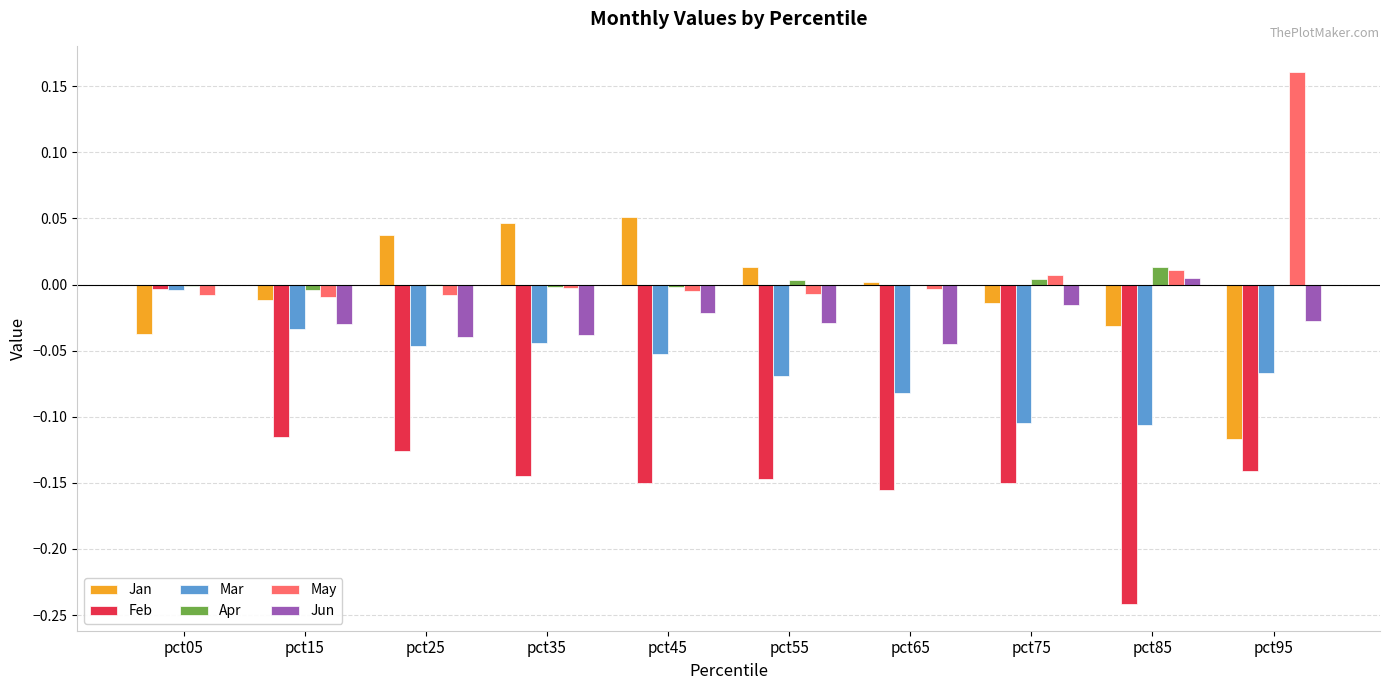

Which category has the highest value across all series?

pct95